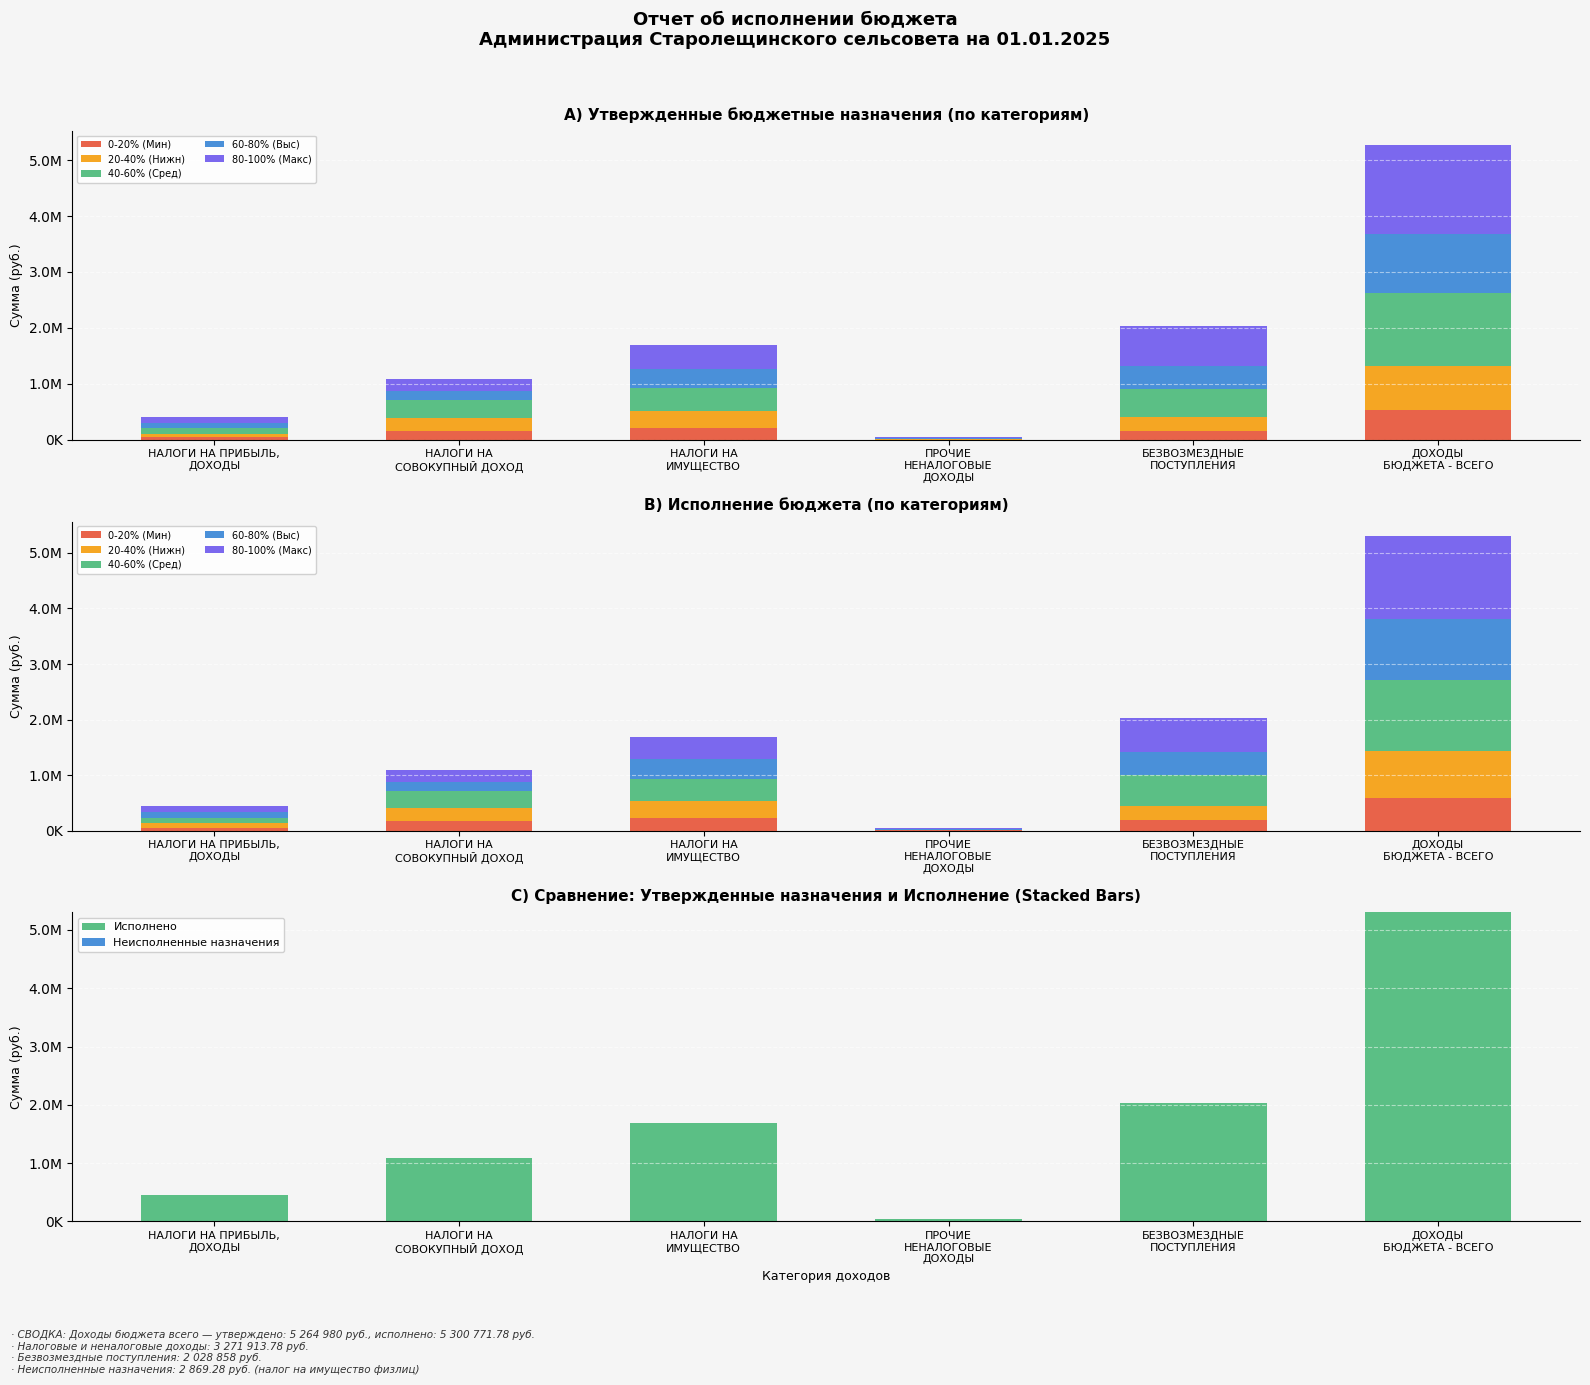

At which label does Исполнено reach its peak?

ДОХОДЫ
БЮДЖЕТА - ВСЕГО